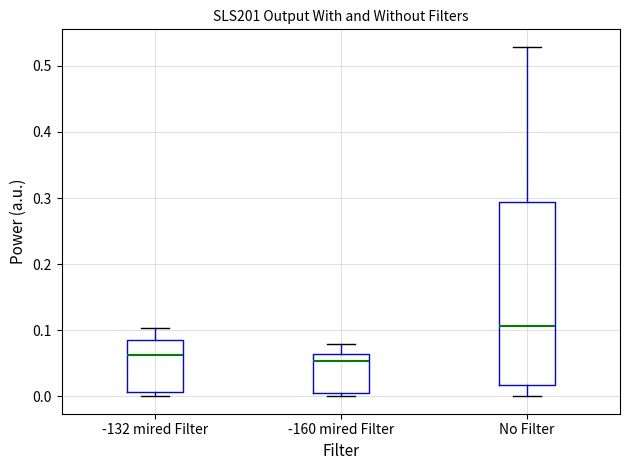

Reading left to right, transcribe this box plot: for each box, give where its median line is, the range the box spans, and where its two whiskers end, as read against the y-axis. The values are not printed on the chart, so give them approximately, as read against the axis.

-132 mired Filter: median 0.06, box 0.01 to 0.08, whiskers 0.00 to 0.10
-160 mired Filter: median 0.05, box 0.01 to 0.06, whiskers 0.00 to 0.08
No Filter: median 0.11, box 0.02 to 0.29, whiskers 0.00 to 0.53